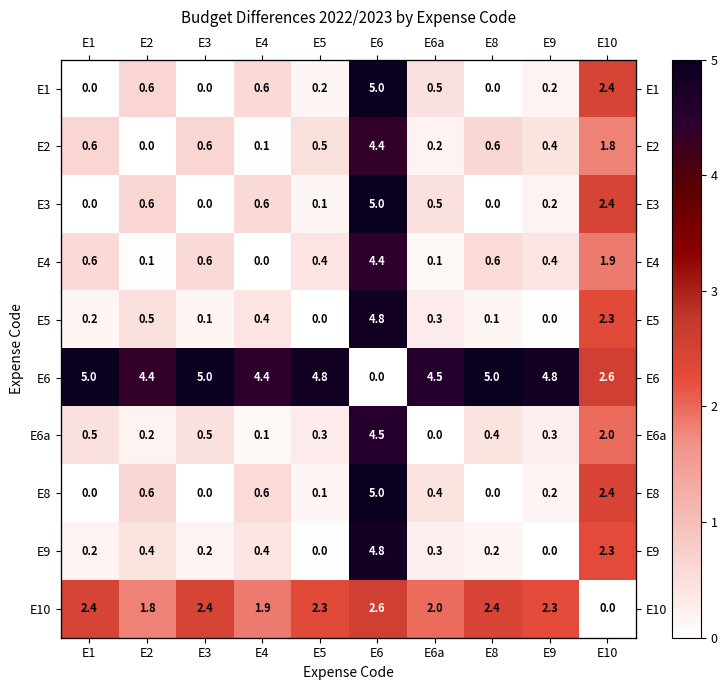

What is the average value of the E4 series?

0.9